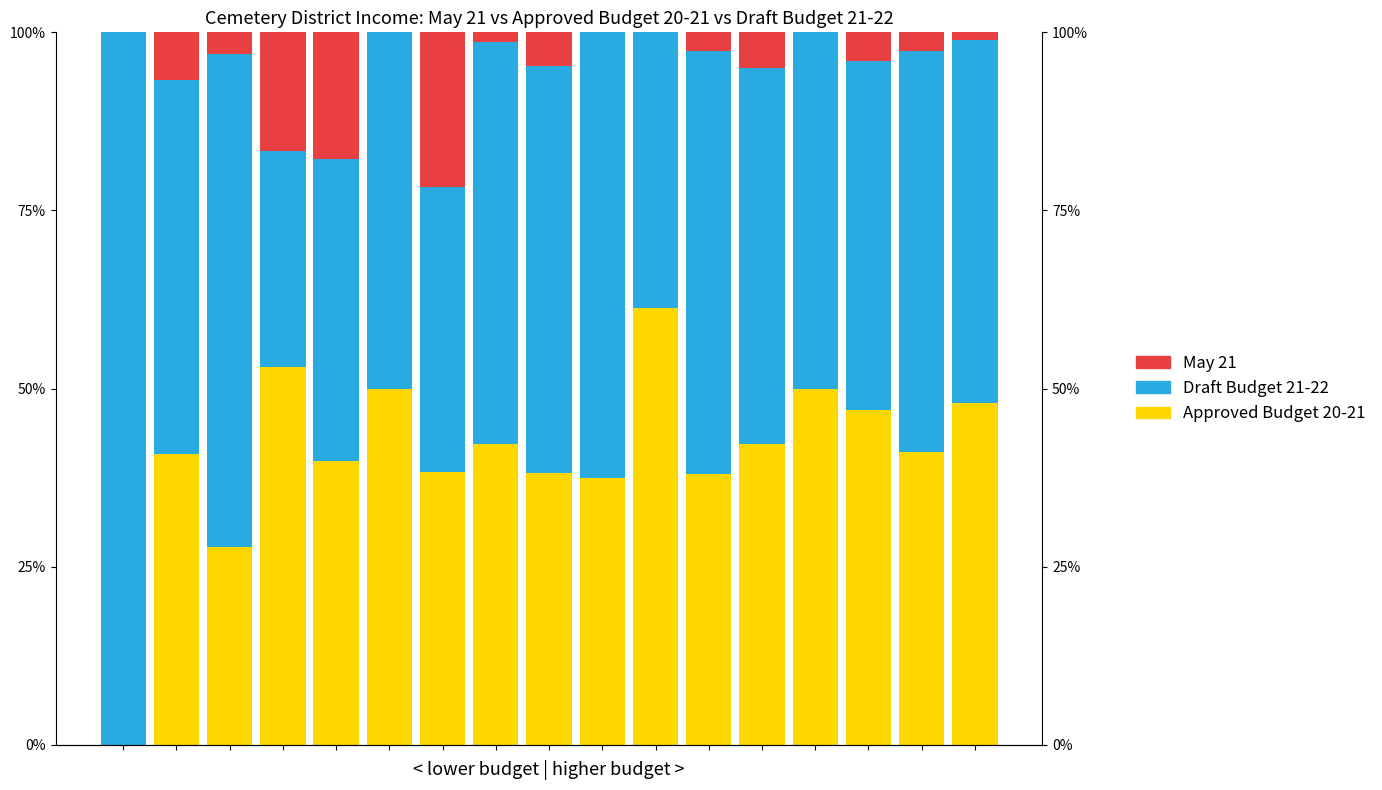

Where is May 21 nearest to the value 10?

1